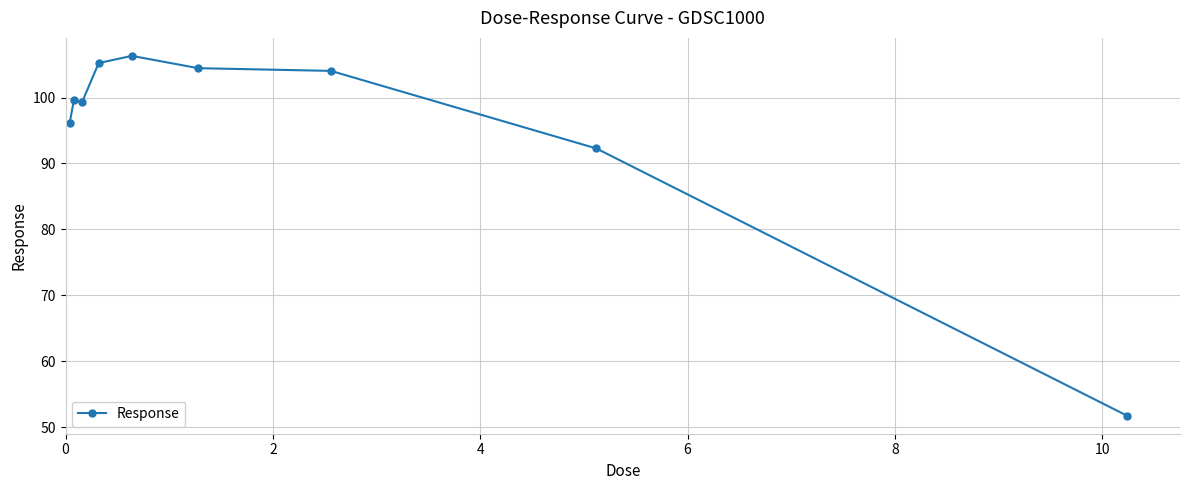

How many points are higher than both their immediate neighbors (excluding endpoints)?

2